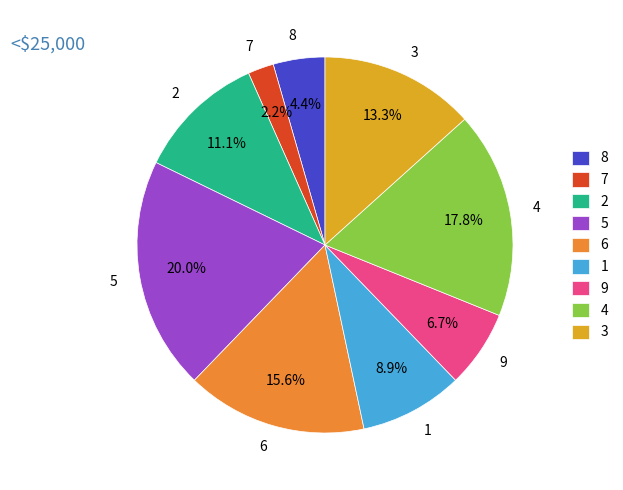

How much of the chart is everything except 9?

93.3%